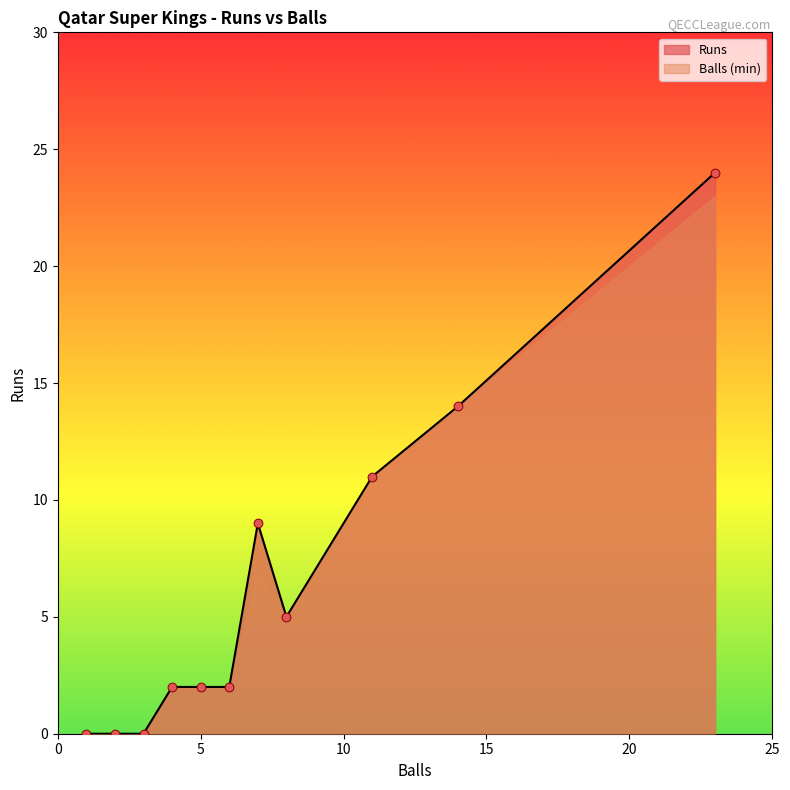

Which series reaches the minimum Y coordinate?

Runs